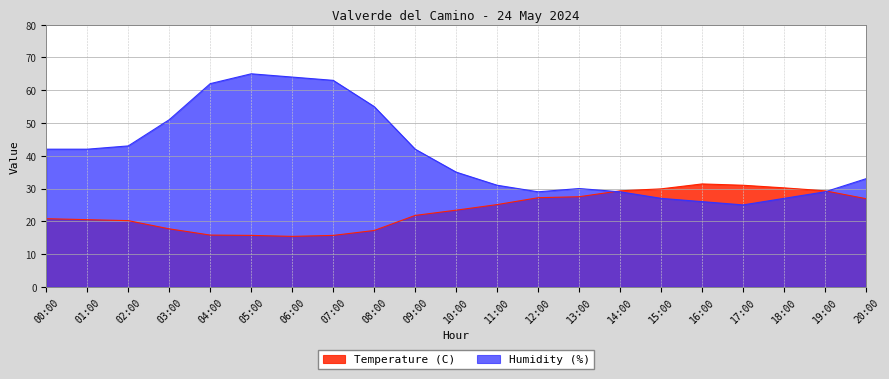

True or false: Humidity (%) has more than 2 points higher than both neighbors.

False